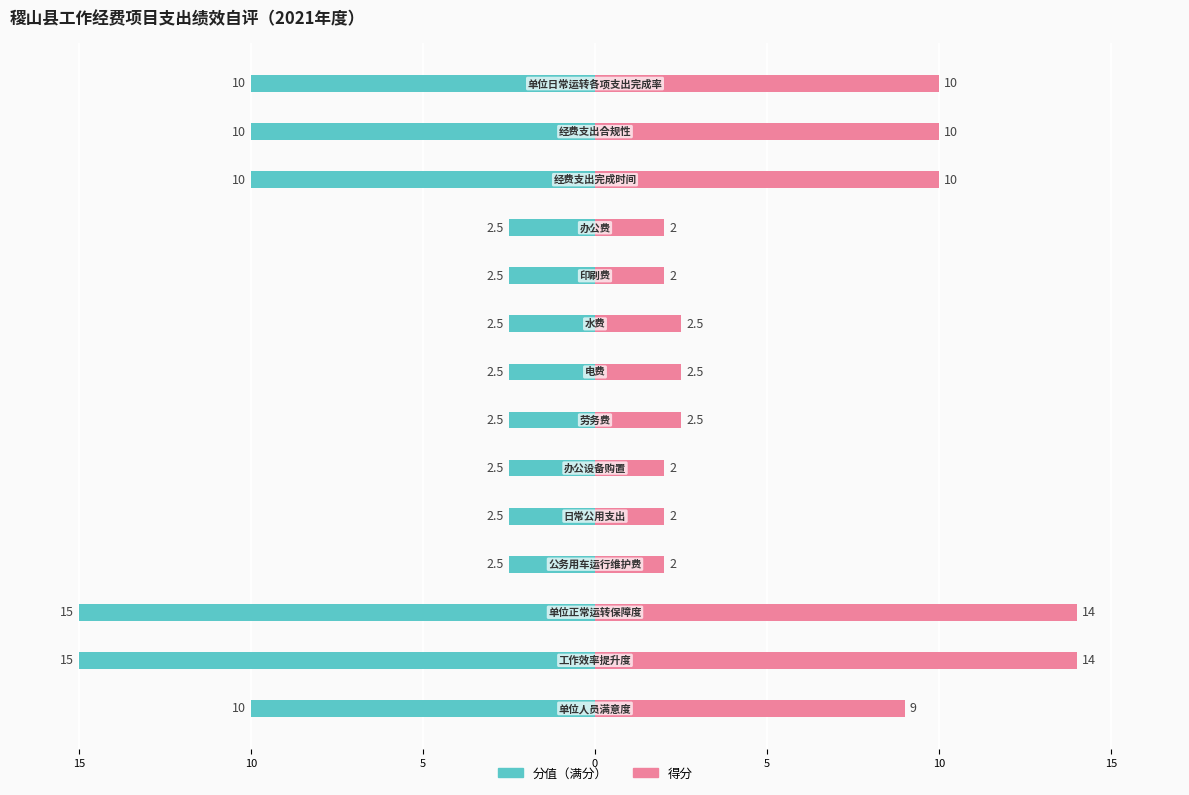

What is the value of the 得分 bar at the 11th from the left?

10.0